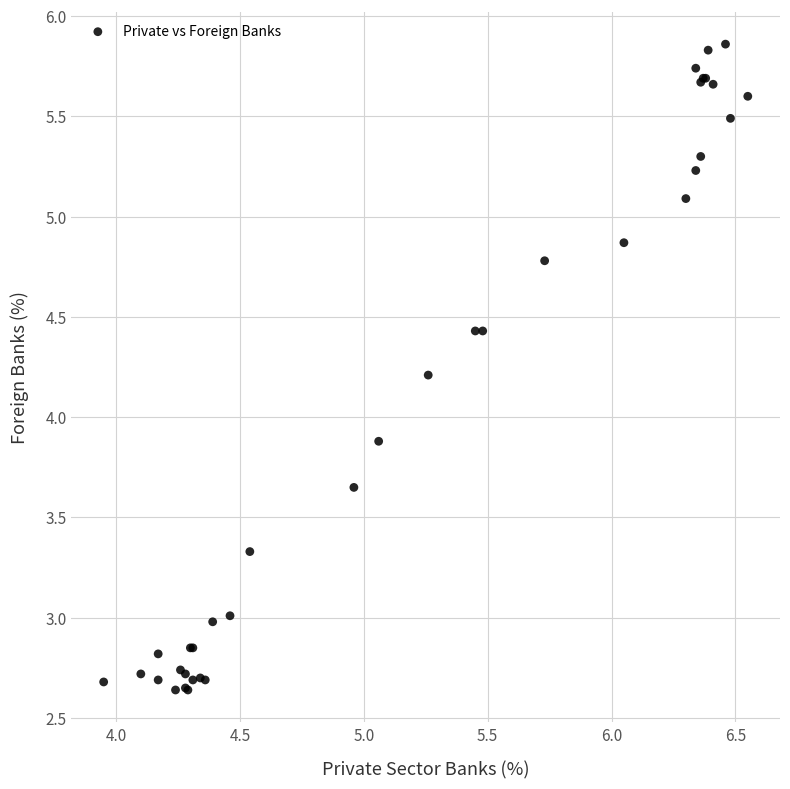

What Y value in the scatter plot is closest to 4?

3.9